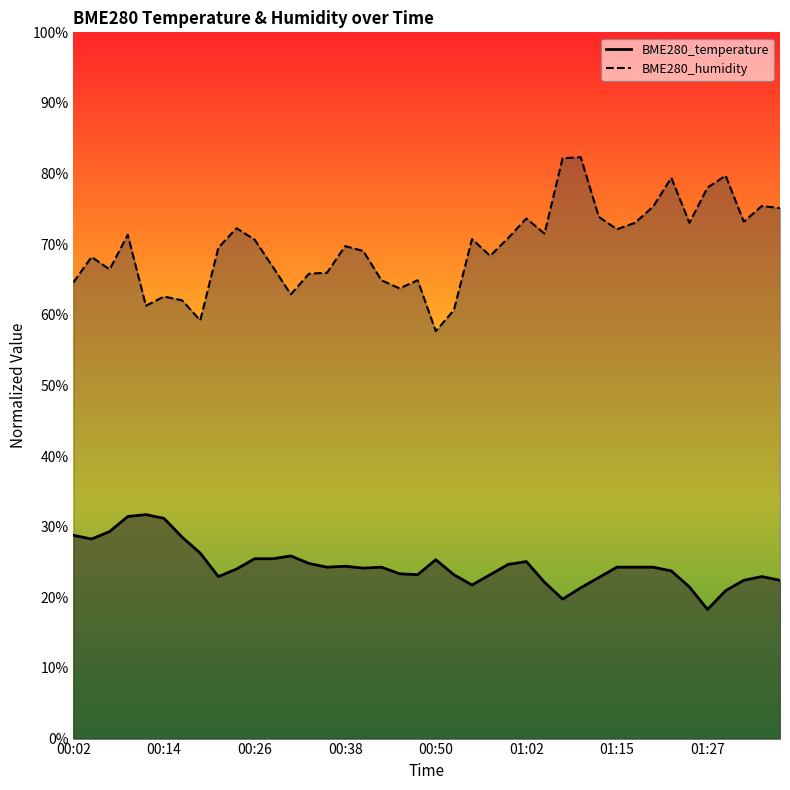

In BME280_humidity, how many points are lower than both neighbors (excluding endpoints)?

11